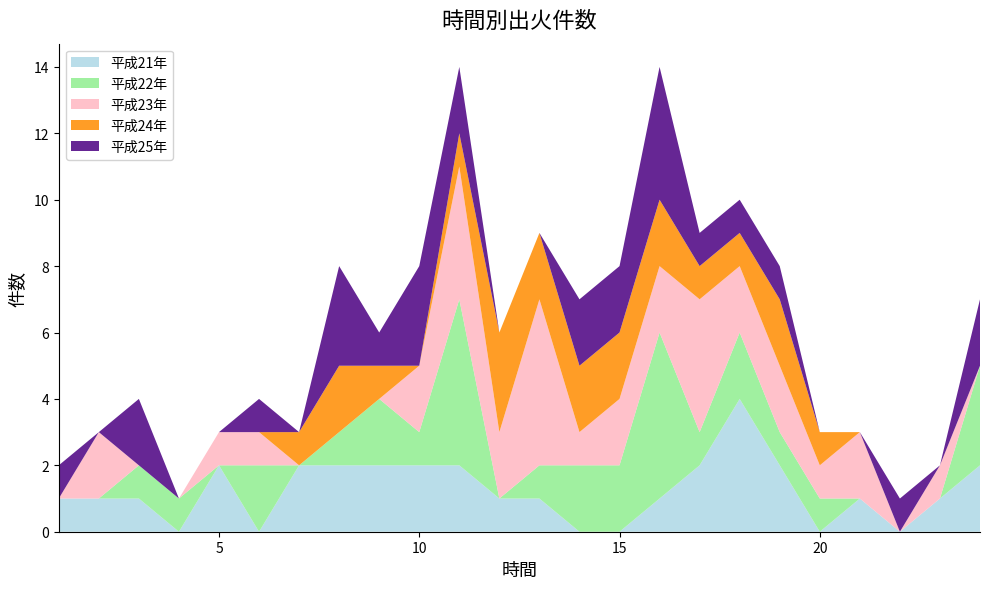

Reading left to right, what are all the values shown in this chart?

平成21年: 1	1	1	0	2	0	2	2	2	2	2	1	1	0	0	1	2	4	2	0	1	0	1	2
平成22年: 0	0	1	1	0	2	0	1	2	1	5	0	1	2	2	5	1	2	1	1	0	0	0	3
平成23年: 0	2	0	0	1	1	0	0	0	2	4	2	5	1	2	2	4	2	2	1	2	0	1	0
平成24年: 0	0	0	0	0	0	1	2	1	0	1	3	2	2	2	2	1	1	2	1	0	0	0	0
平成25年: 1	0	2	0	0	1	0	3	1	3	2	0	0	2	2	4	1	1	1	0	0	1	0	2